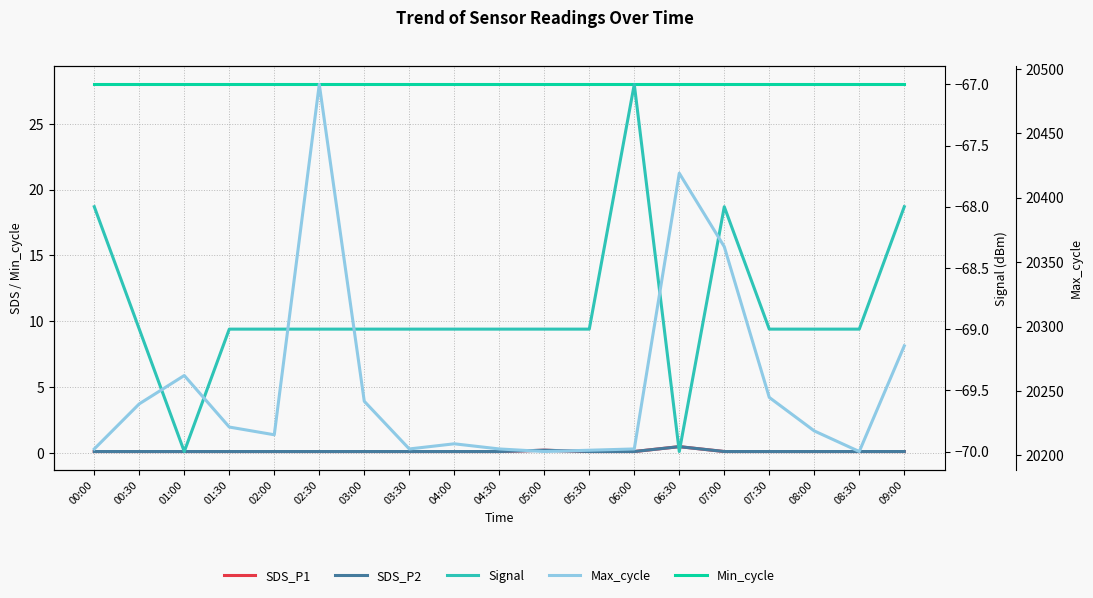

True or false: Signal has more than 1 points higher than both neighbors.

True